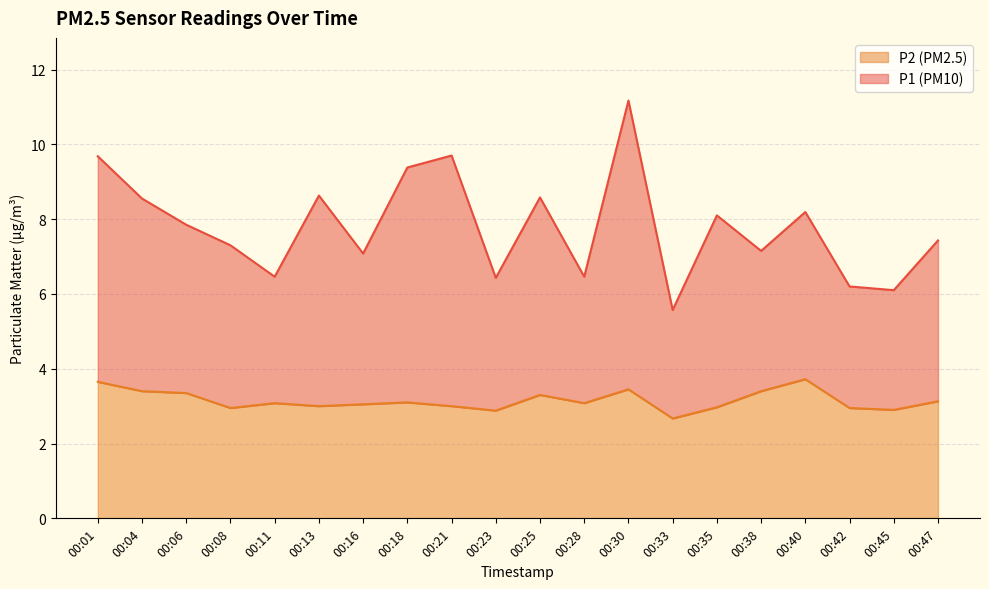

What is the lowest value of the P2 series?

2.7